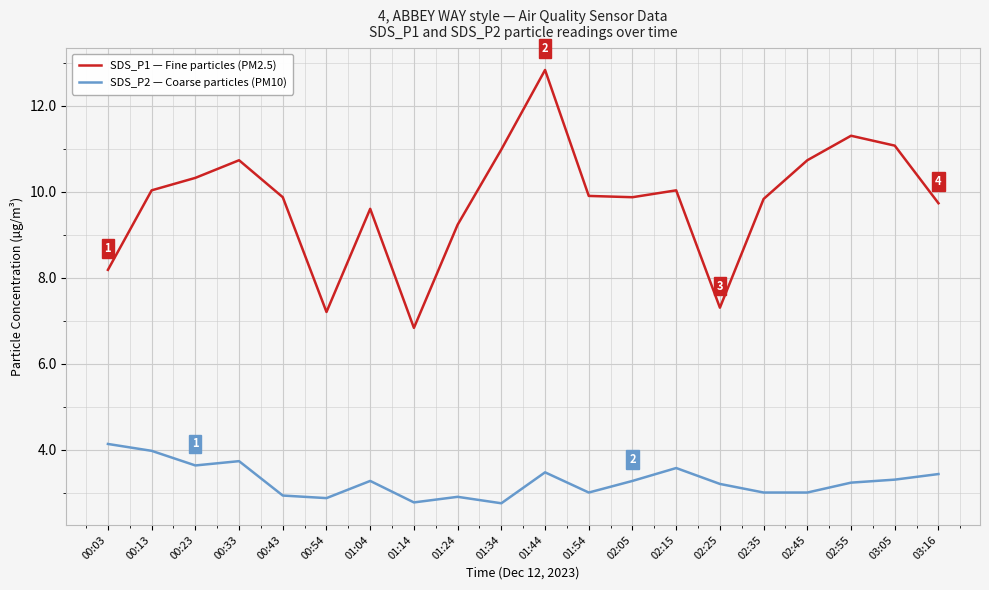

True or false: SDS_P1 — Fine particles (PM2.5) and SDS_P2 — Coarse particles (PM10) intersect in this chart.

False